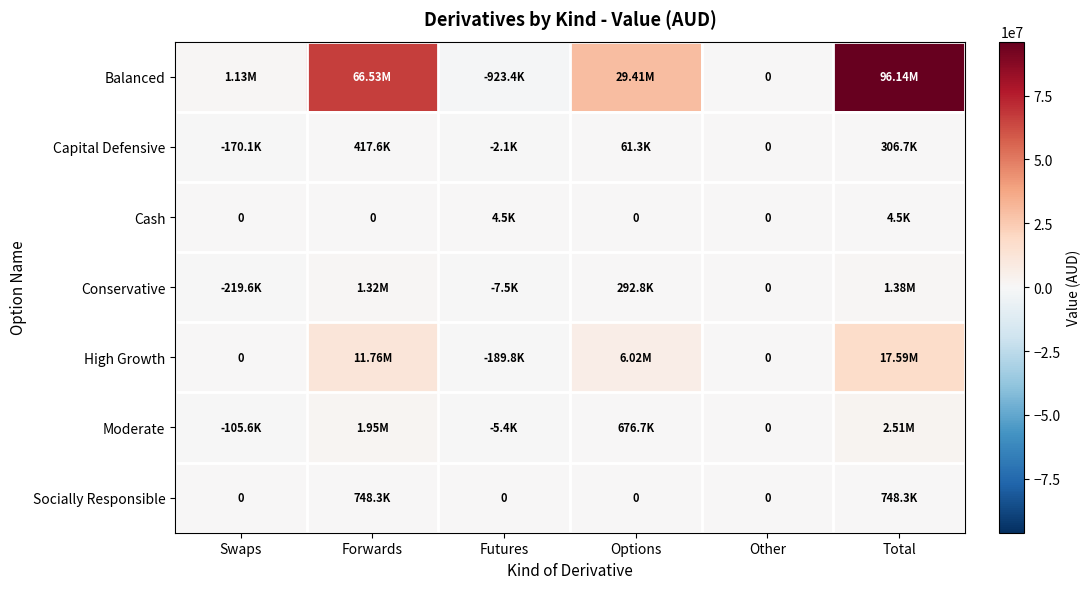

What is the total value across all series at Futures?

-1123752.1